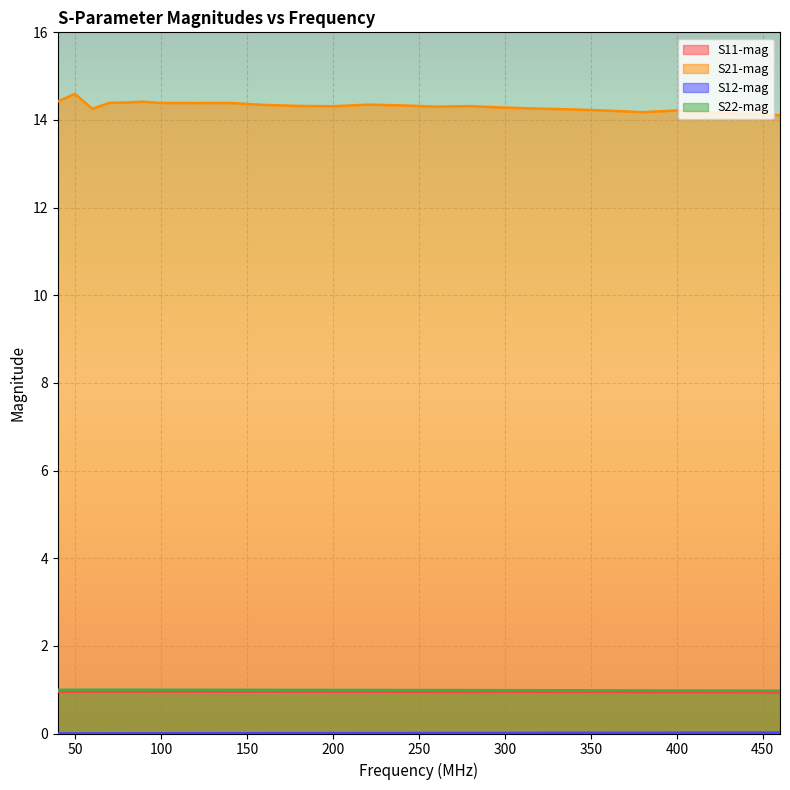

Where is the first local minimum for S11-mag?

50